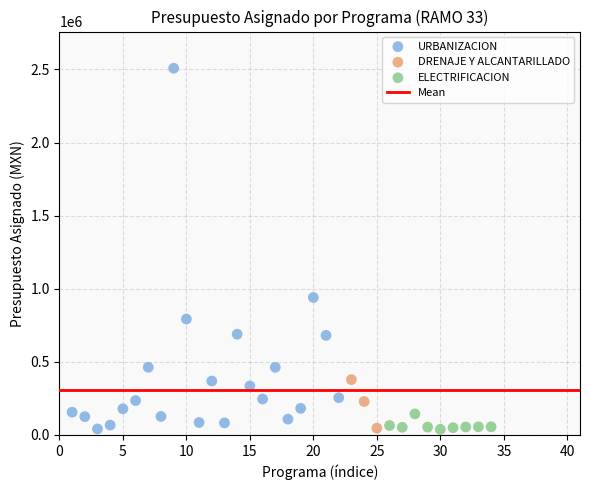

Which series reaches the maximum Y coordinate?

URBANIZACION